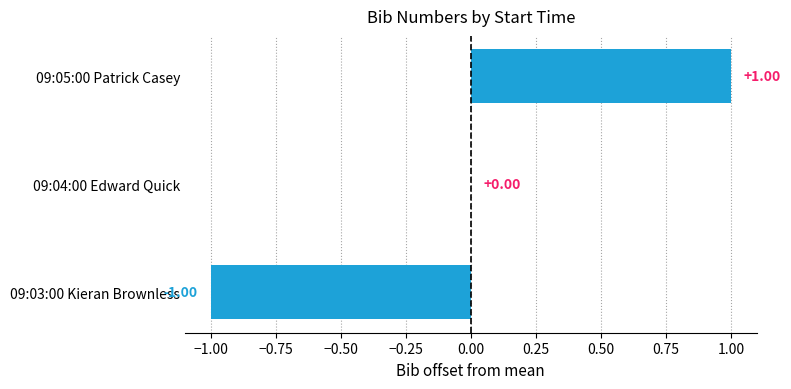

Between 09:03:00 Kieran Brownless and 09:04:00 Edward Quick, which is larger?

09:04:00 Edward Quick